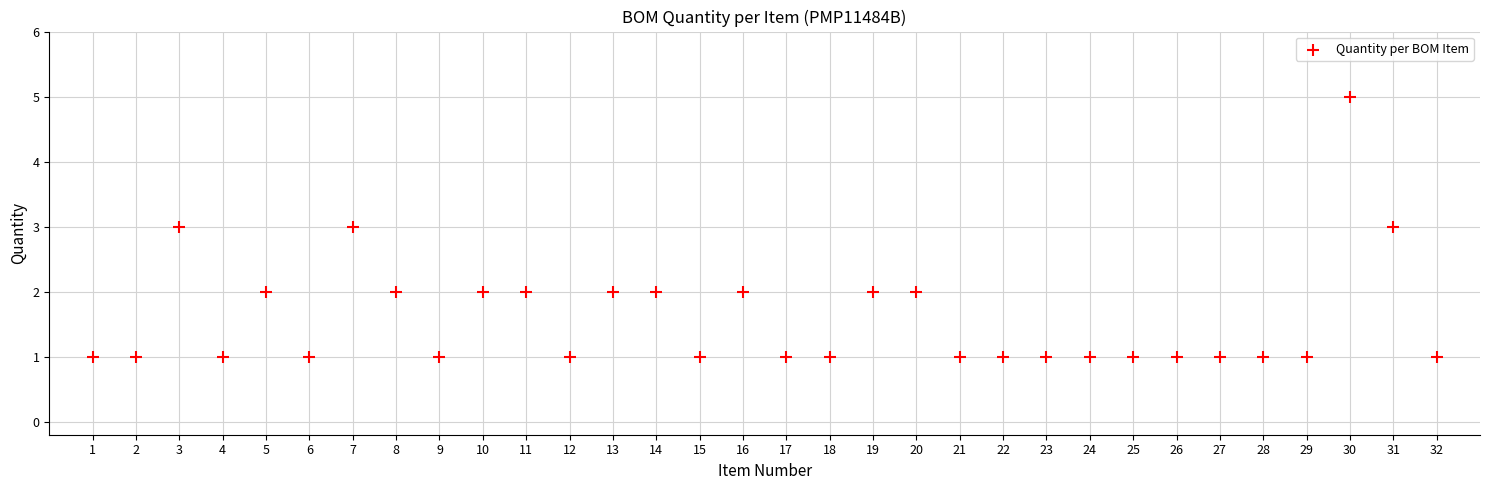

What is the range of X values (max minus min)?

31